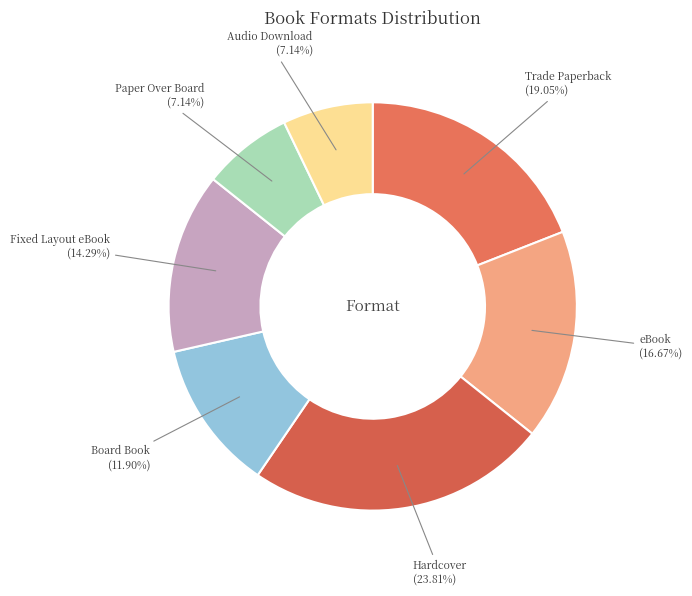

How many slices are in this pie chart?

7